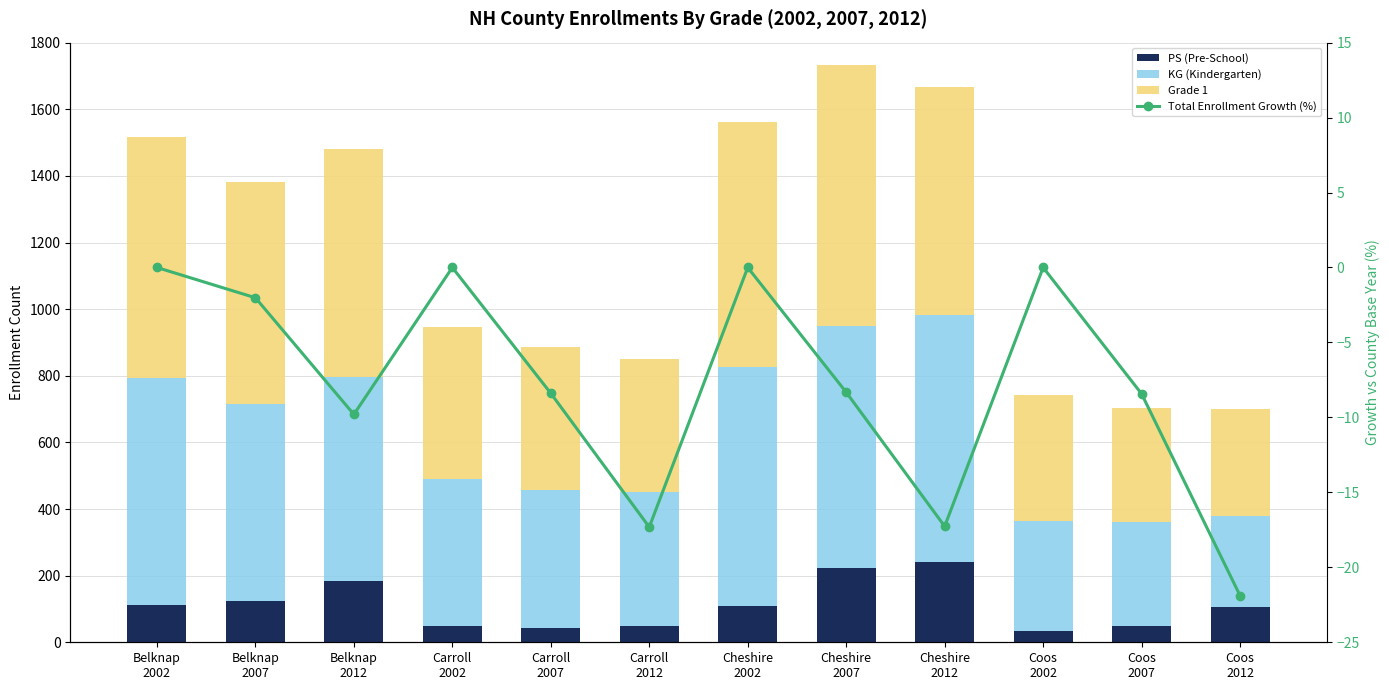

Is the value of KG (Kindergarten) at Belknap
2002 greater than the value of Total Enrollment Growth (%) at Belknap
2002?

Yes